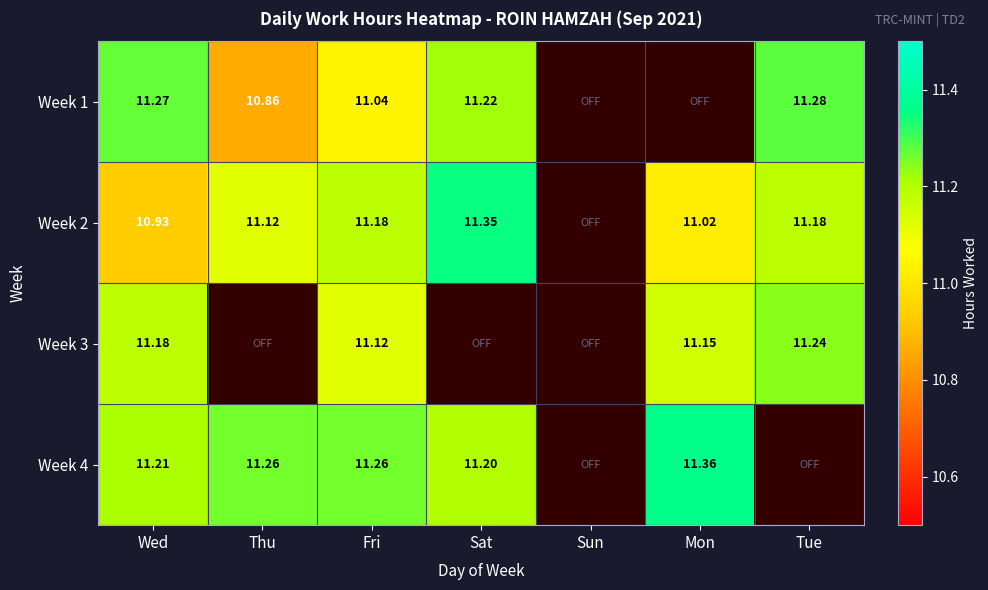

At which category is the sum across all series the highest?

Fri